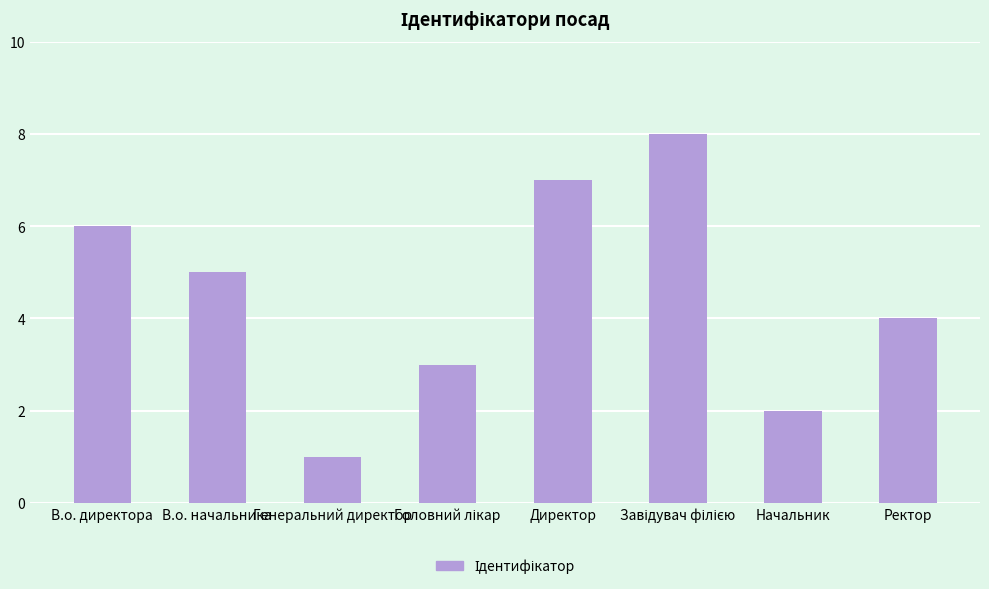

True or false: the data shows 2 at Директор.

False